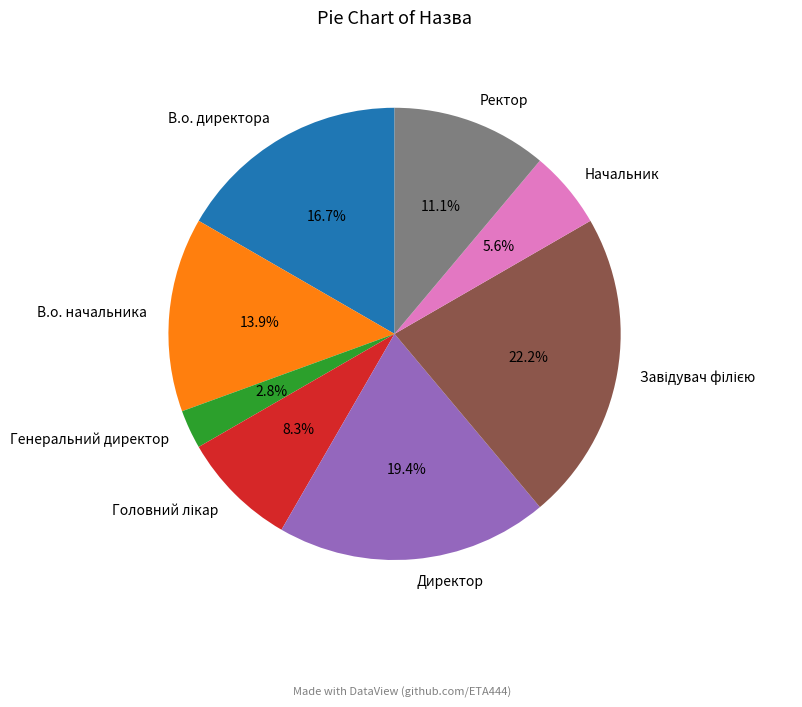

What is the ratio of the value at Ректор to the value at Директор?

0.6